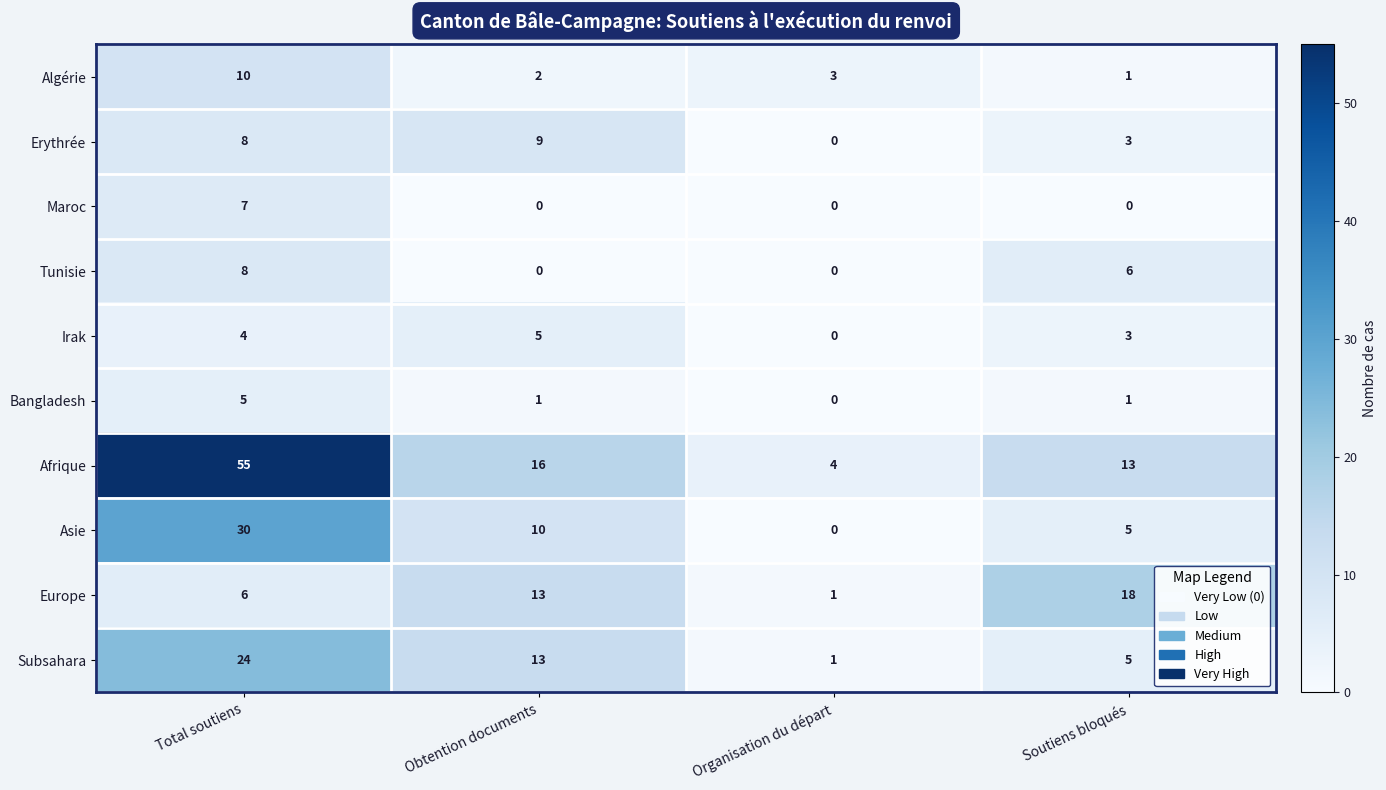

The Afrique series shows 25 at Obtention documents. True or false?

False